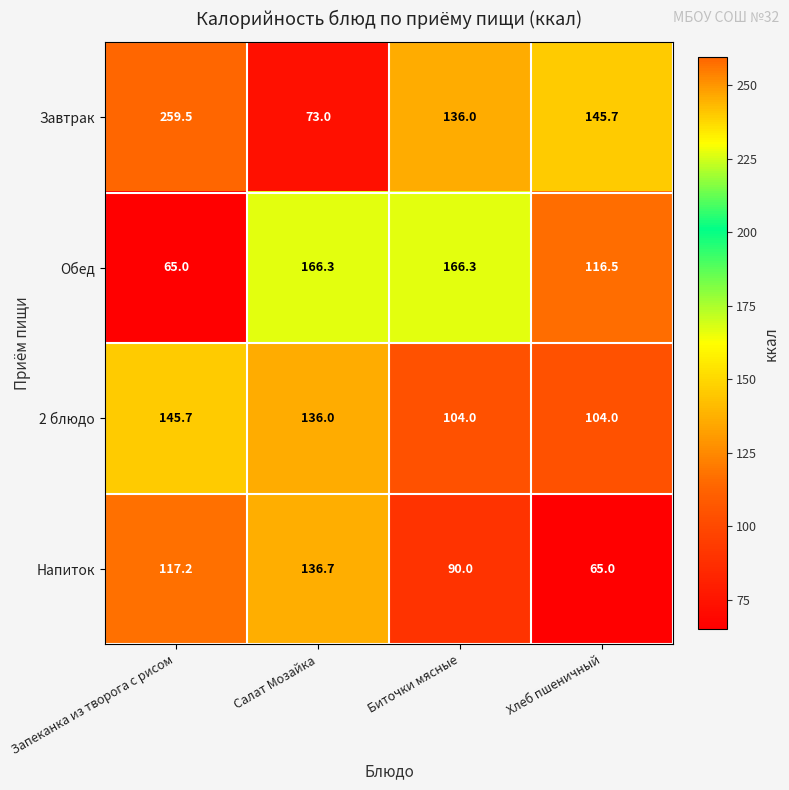

Reading left to right, transcribe all the data shown in this chart.

Завтрак: Запеканка из творога с рисом=259.5	Салат Мозайка=73.0	Биточки мясные=136.0	Хлеб пшеничный=145.7
Обед: Запеканка из творога с рисом=65.0	Салат Мозайка=166.3	Биточки мясные=166.3	Хлеб пшеничный=116.5
2 блюдо: Запеканка из творога с рисом=145.7	Салат Мозайка=136.0	Биточки мясные=104.0	Хлеб пшеничный=104.0
Напиток: Запеканка из творога с рисом=117.2	Салат Мозайка=136.7	Биточки мясные=90.0	Хлеб пшеничный=65.0